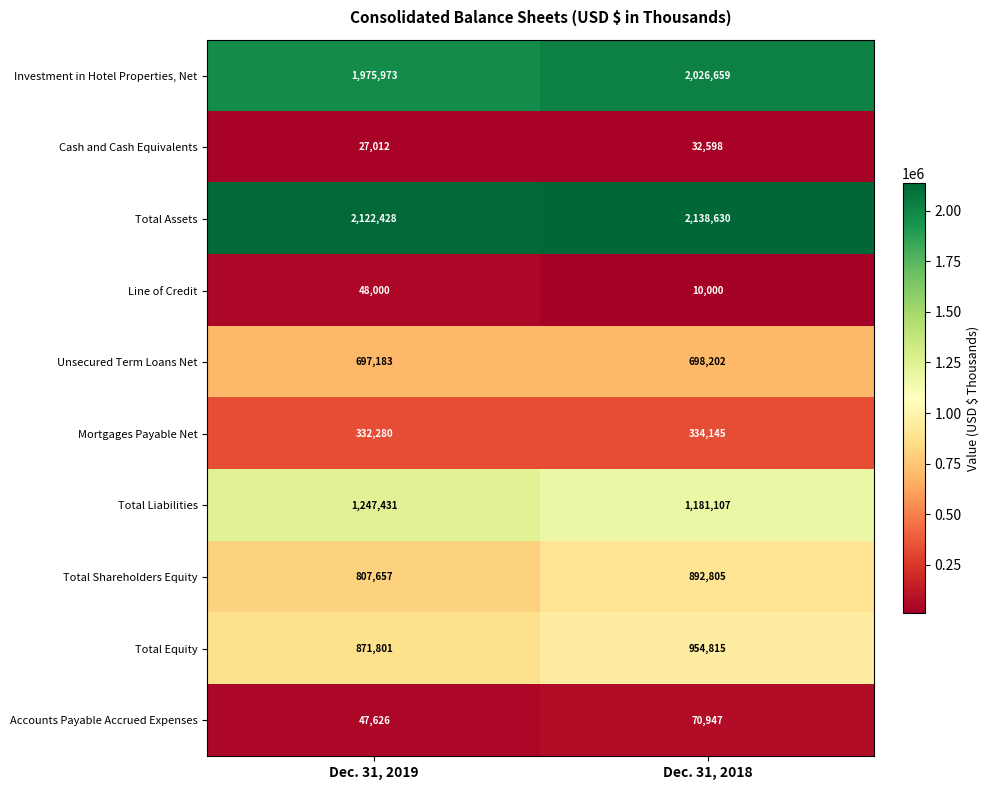

Reading right to left, list all the values displayed in this chart.

Investment in Hotel Properties, Net: Dec. 31, 2018=2026659	Dec. 31, 2019=1975973
Cash and Cash Equivalents: Dec. 31, 2018=32598	Dec. 31, 2019=27012
Total Assets: Dec. 31, 2018=2138630	Dec. 31, 2019=2122428
Line of Credit: Dec. 31, 2018=10000	Dec. 31, 2019=48000
Unsecured Term Loans Net: Dec. 31, 2018=698202	Dec. 31, 2019=697183
Mortgages Payable Net: Dec. 31, 2018=334145	Dec. 31, 2019=332280
Total Liabilities: Dec. 31, 2018=1181107	Dec. 31, 2019=1247431
Total Shareholders Equity: Dec. 31, 2018=892805	Dec. 31, 2019=807657
Total Equity: Dec. 31, 2018=954815	Dec. 31, 2019=871801
Accounts Payable Accrued Expenses: Dec. 31, 2018=70947	Dec. 31, 2019=47626